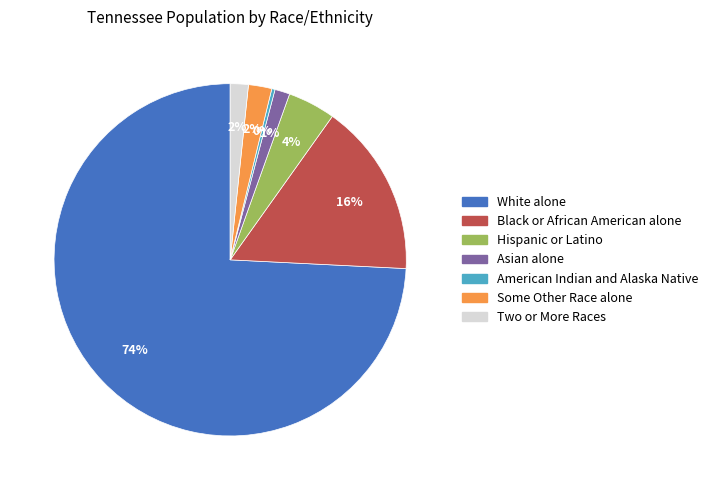

Is it true that White alone is 60% of the pie?

False